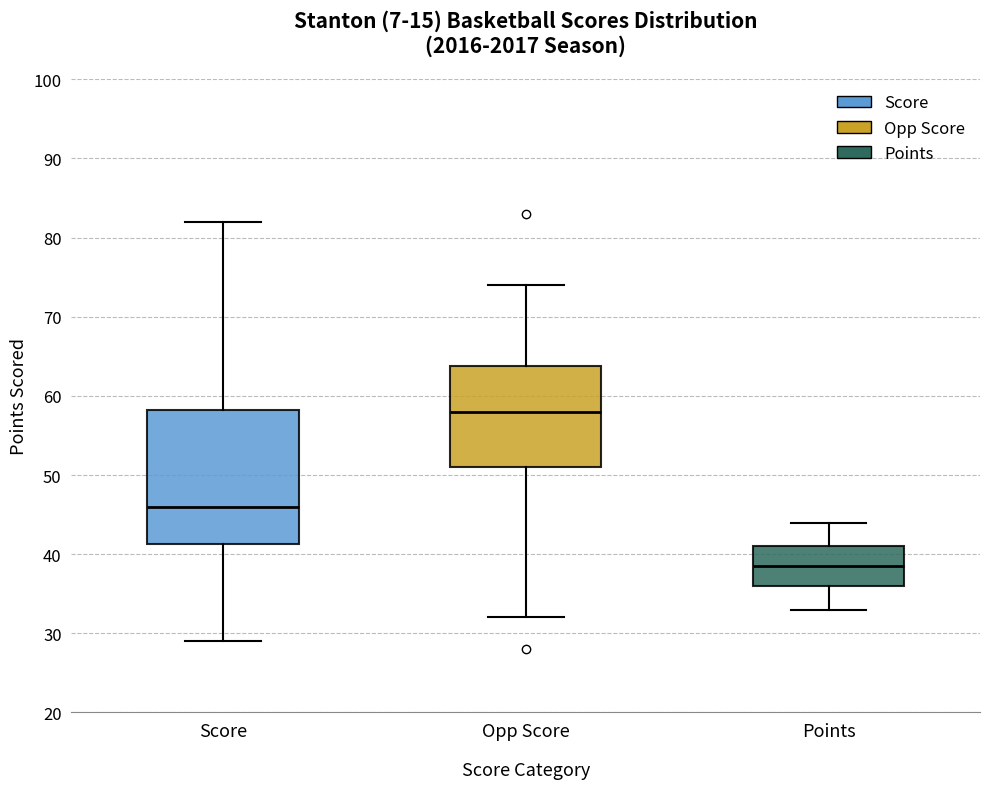

Reading left to right, transcribe this box plot: for each box, give where its median line is, the range the box spans, and where its two whiskers end, as read against the y-axis. The values are not printed on the chart, so give them approximately, as read against the axis.

Score: median 46, box 41 to 58, whiskers 29 to 82
Opp Score: median 58, box 51 to 64, whiskers 32 to 74
Points: median 39, box 36 to 41, whiskers 33 to 44